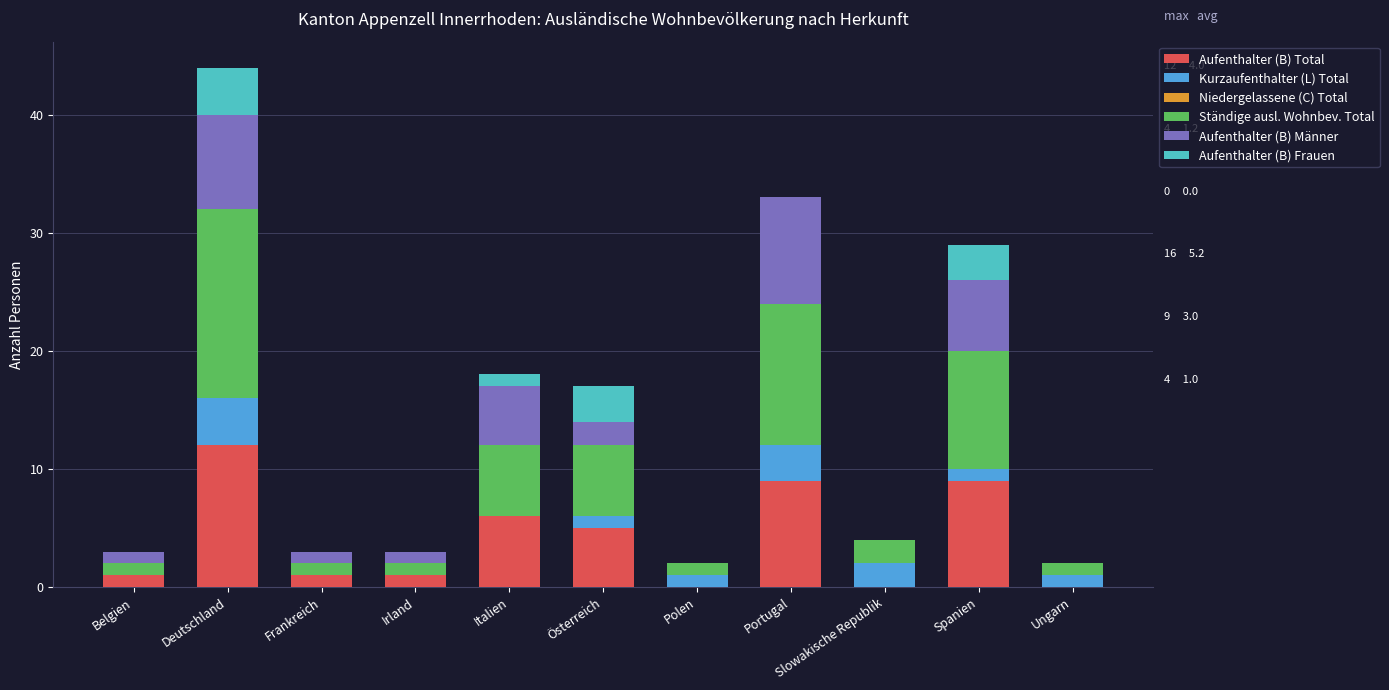

Is it true that Aufenthalter (B) Total equals 0 at Slowakische Republik?

True